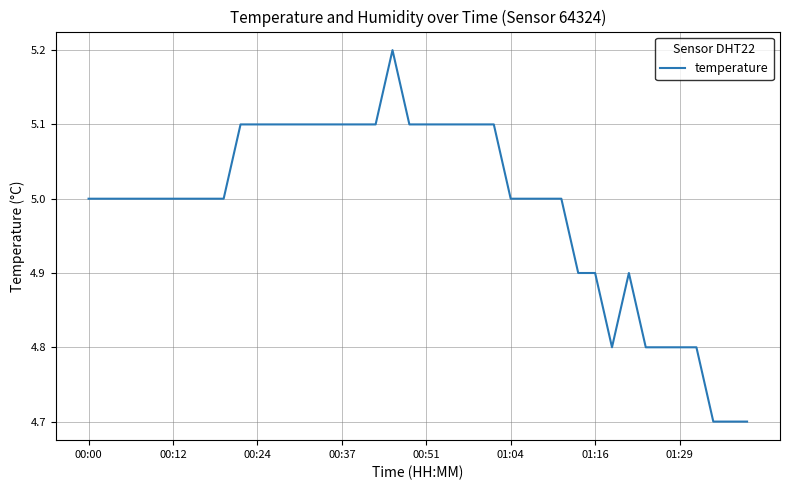

Count the number of data series in this chart.

1